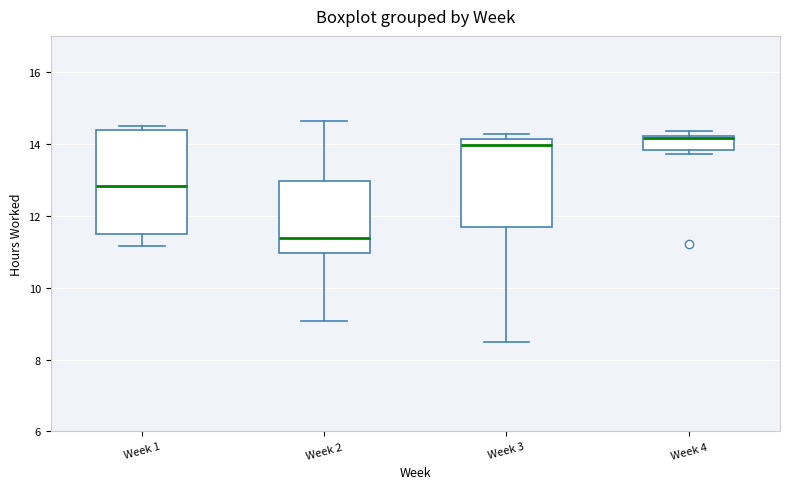

Reading left to right, transcribe this box plot: for each box, give where its median line is, the range the box spans, and where its two whiskers end, as read against the y-axis. The values are not printed on the chart, so give them approximately, as read against the axis.

Week 1: median 12.8, box 11.4 to 14.4, whiskers 11.2 to 14.4 (just above the box's upper edge)
Week 2: median 11.4, box 11.0 to 13.0, whiskers 9.0 to 14.6
Week 3: median 14.0, box 11.6 to 14.2, whiskers 8.4 to 14.2 (just above the box's upper edge)
Week 4: median 14.2 (drawn on the box's upper edge), box 13.8 to 14.2, whiskers 13.8 (just below the box's lower edge) to 14.4